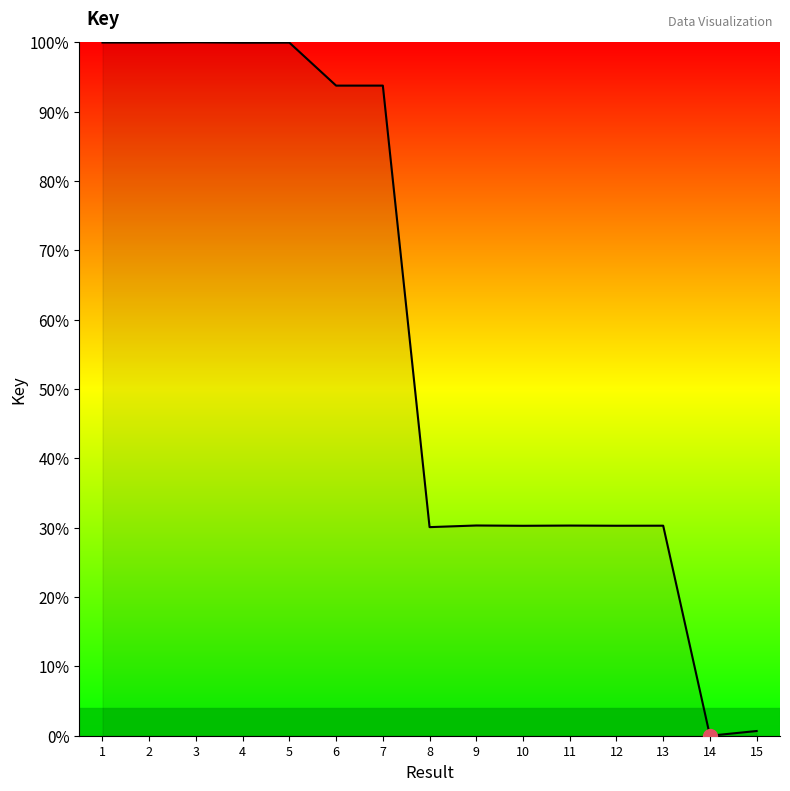

What is the maximum value shown in the chart?

100.0